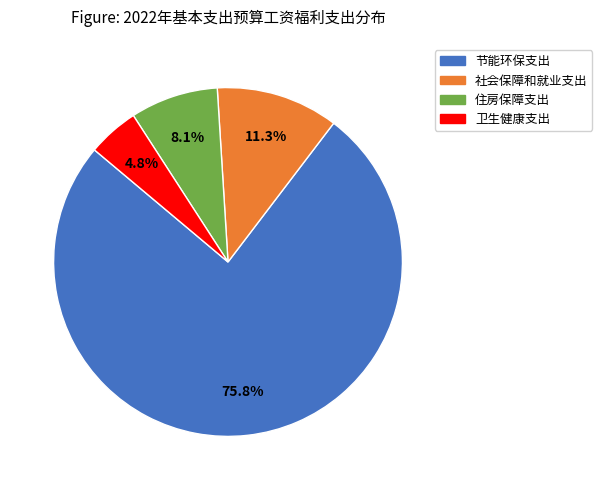

What is the largest slice in the pie chart?

节能环保支出